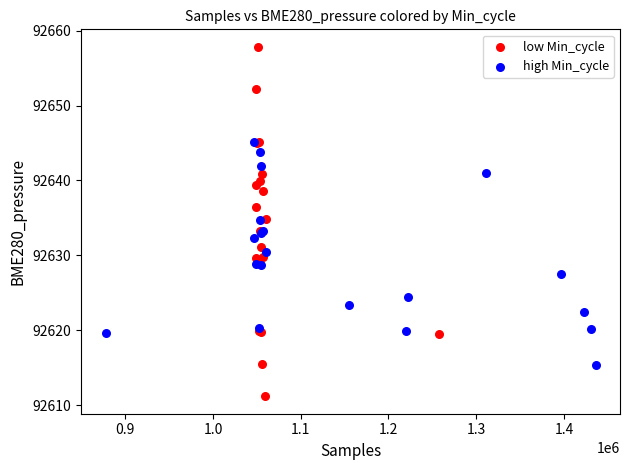

Which series reaches the maximum Y coordinate?

low Min_cycle